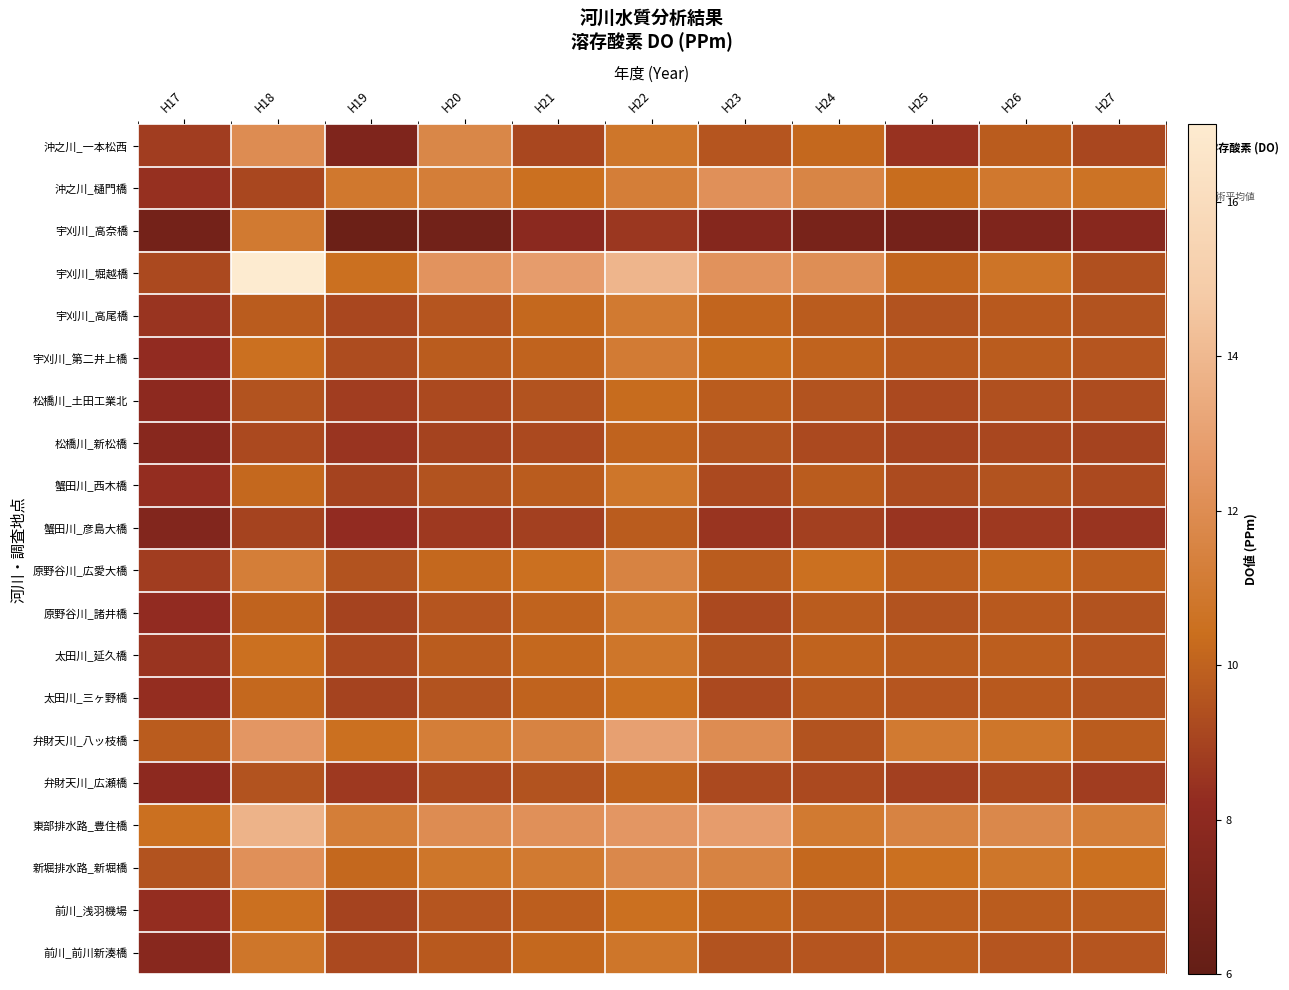

Between H23 and H25, which series saw the biggest shift?

宇刈川_堀越橋